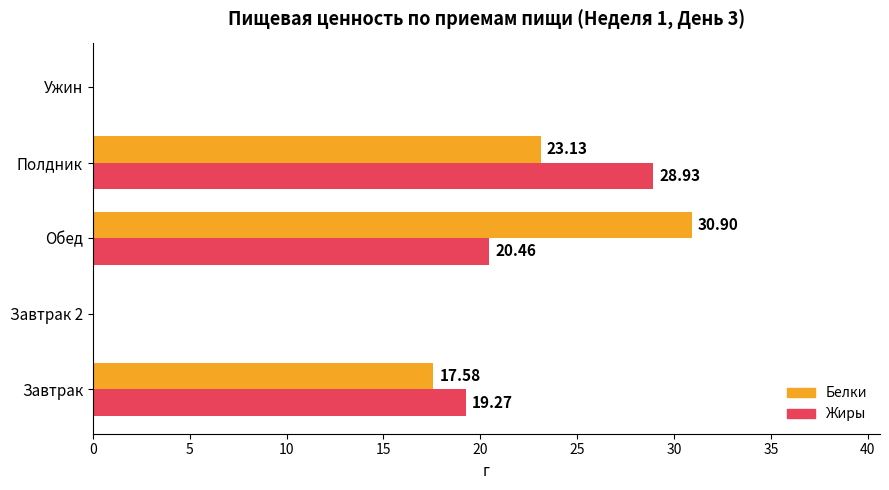

Where is Жиры nearest to the value 14?

Завтрак